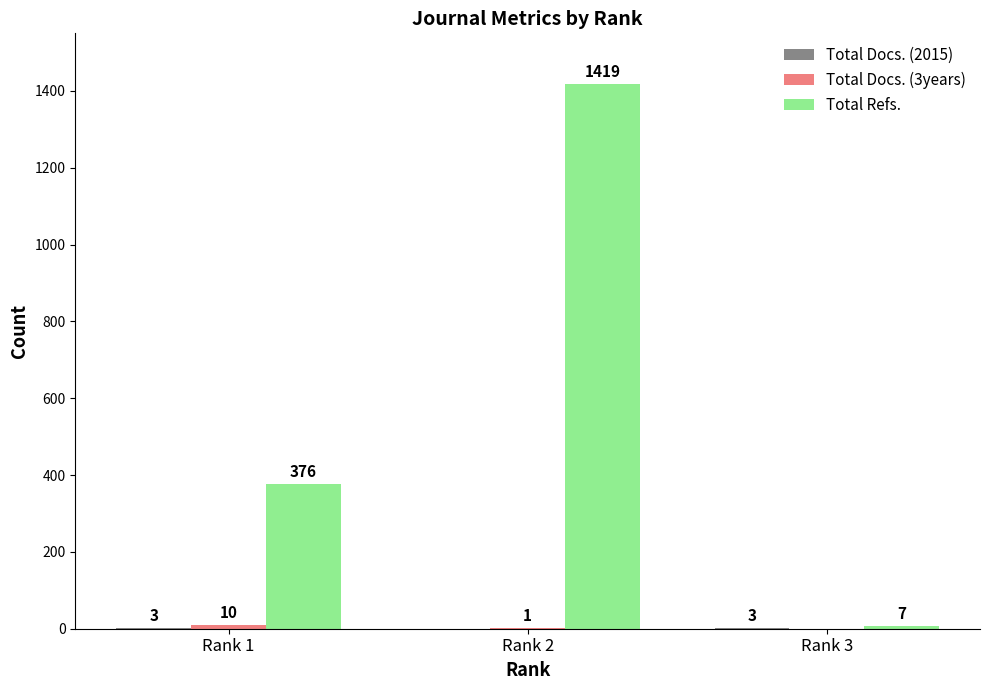

The Total Refs. series shows 420 at Rank 2. True or false?

False